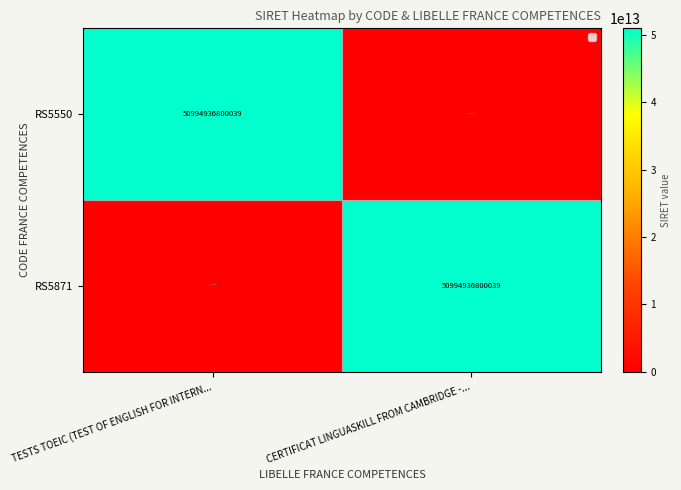

Which has a higher value, TESTS TOEIC (TEST OF ENGLISH FOR INTERN... or CERTIFICAT LINGUASKILL FROM CAMBRIDGE -...?

TESTS TOEIC (TEST OF ENGLISH FOR INTERN...